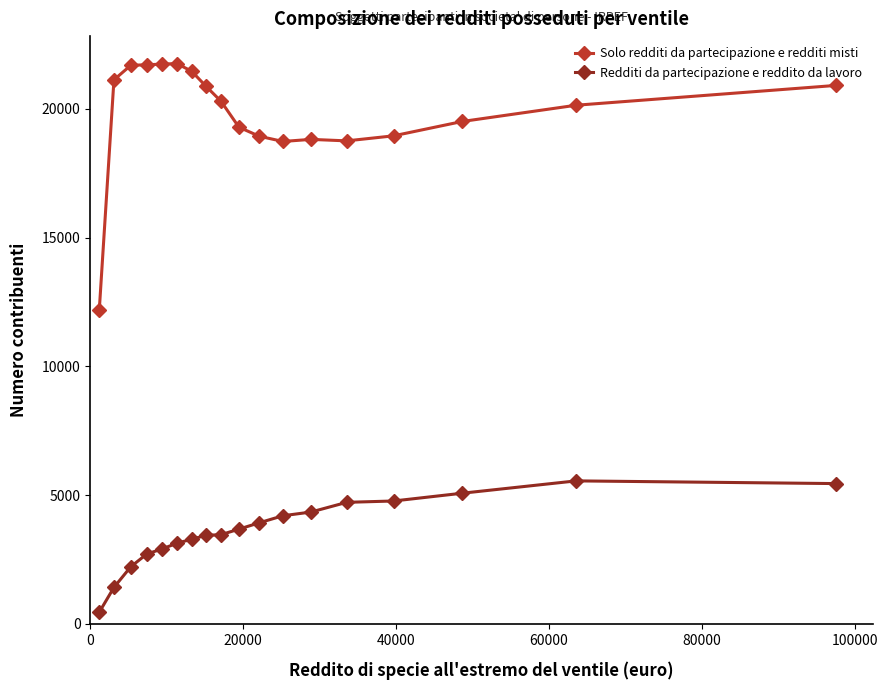

True or false: Redditi da partecipazione e reddito da lavoro and Solo redditi da partecipazione e redditi misti cross at least once.

False